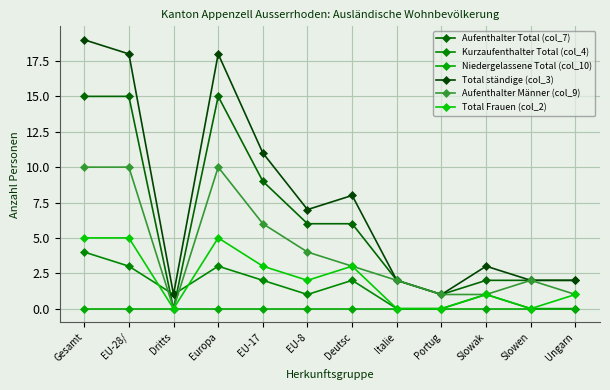

In Total ständige (col_3), how many points are lower than both neighbors (excluding endpoints)?

3